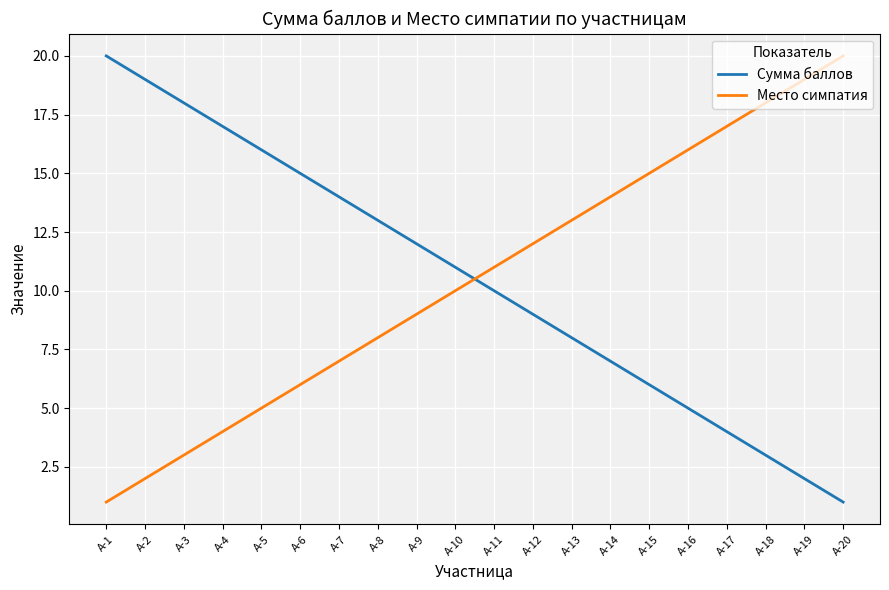

What is the difference between the Место симпатия values at А-8 and А-15?

7